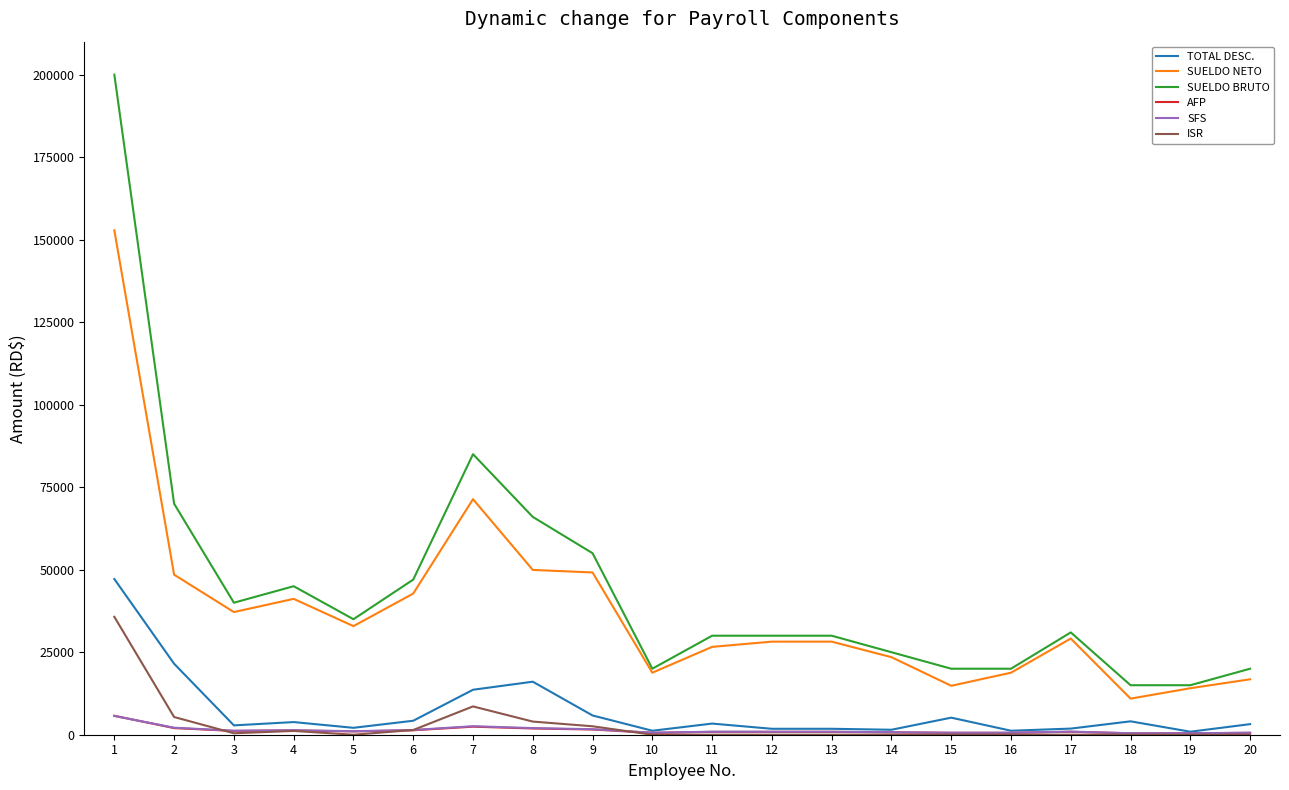

Which series has the widest spread of values?

SUELDO BRUTO